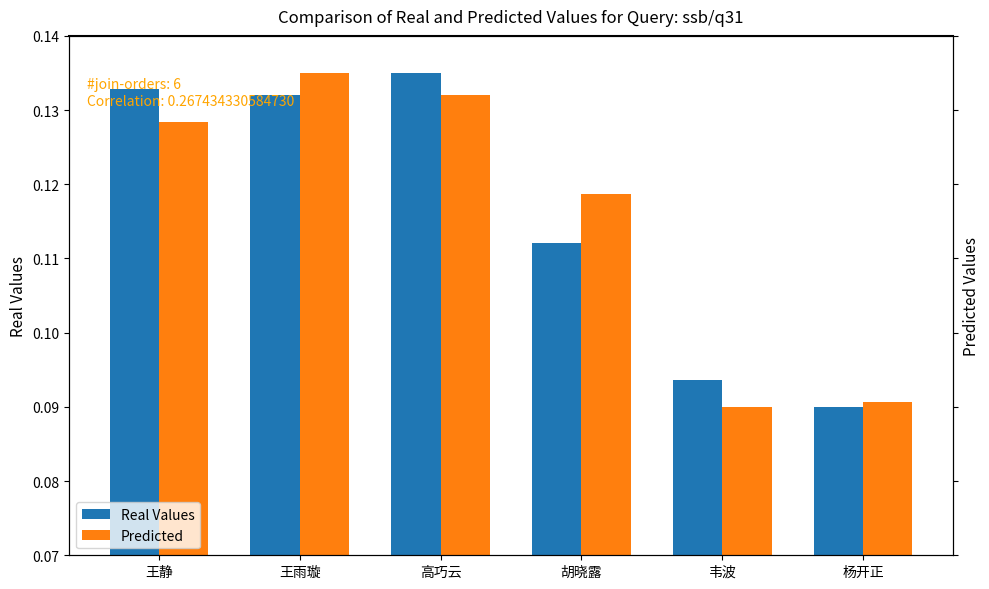

Which has a higher value, 高巧云 or 杨开正?

高巧云